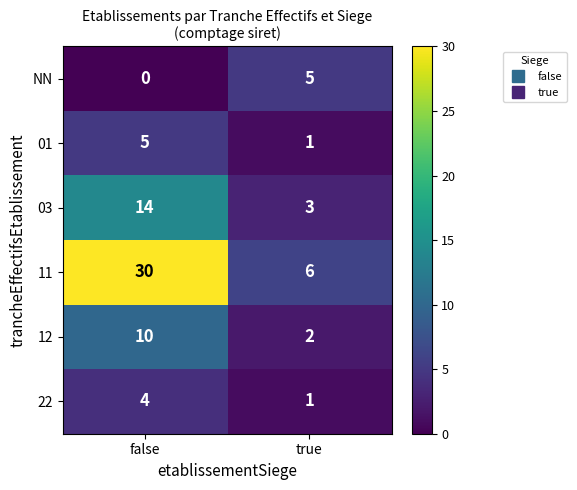

What is the difference between the highest and lowest values at true?

5